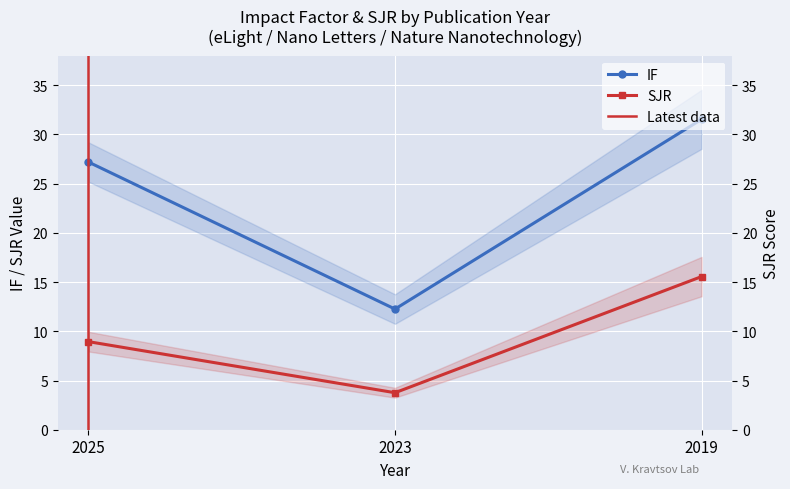

Reading left to right, list all the values displayed in this chart.

IF: 2025=27.2	2023=12.3	2019=31.5
SJR: 2025=8.9	2023=3.8	2019=15.6